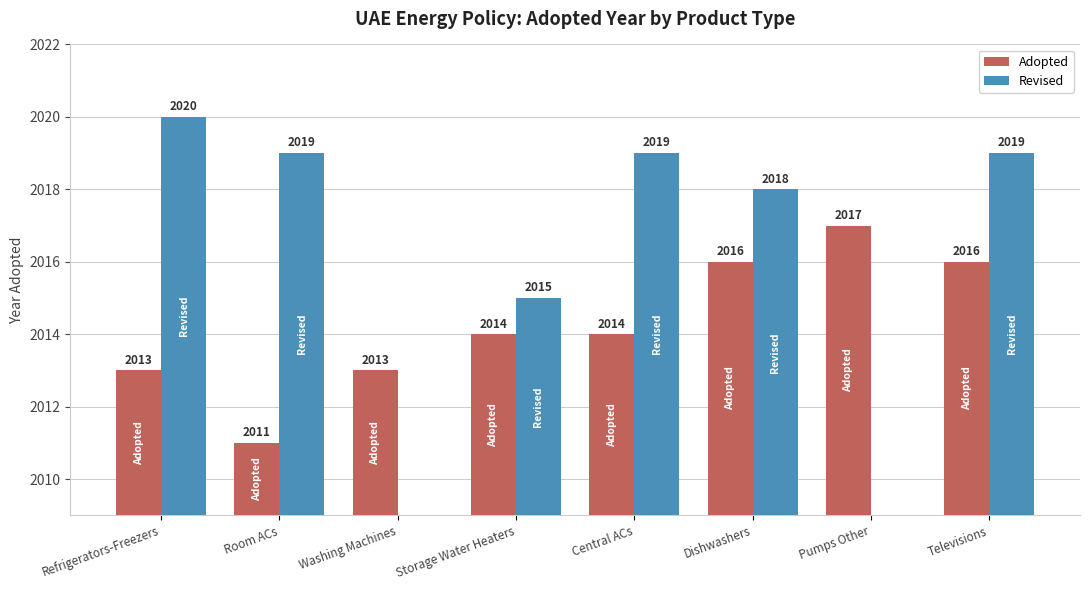

At which label is Adopted closest to 2014?

Storage Water Heaters